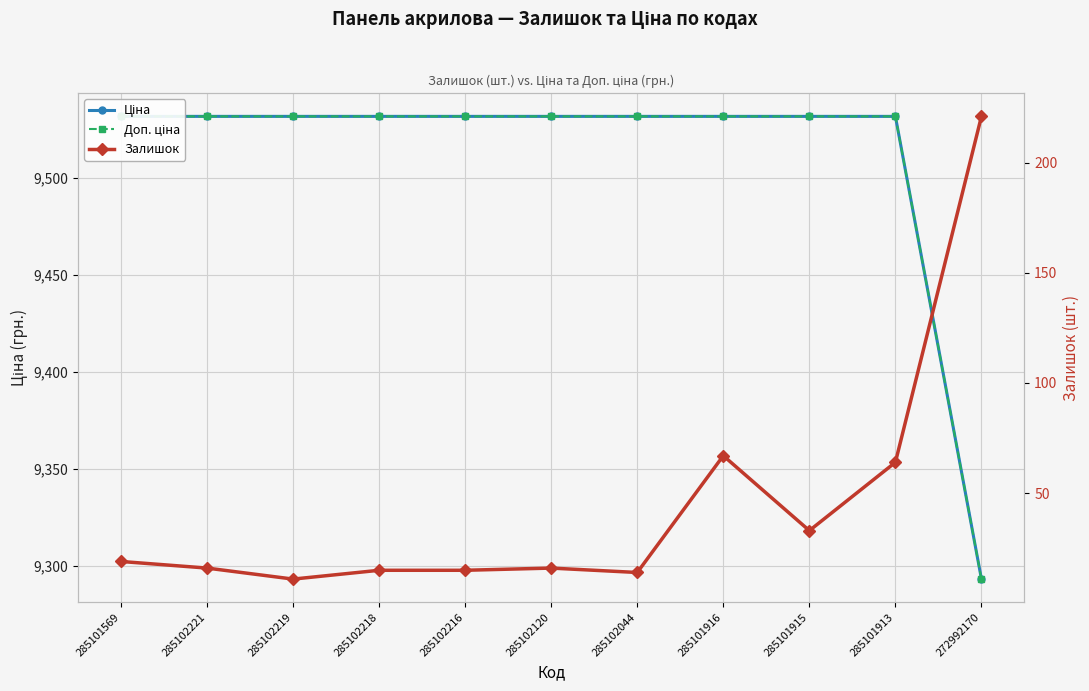

Is it true that Ціна equals 3775.9 at 285102120?

False